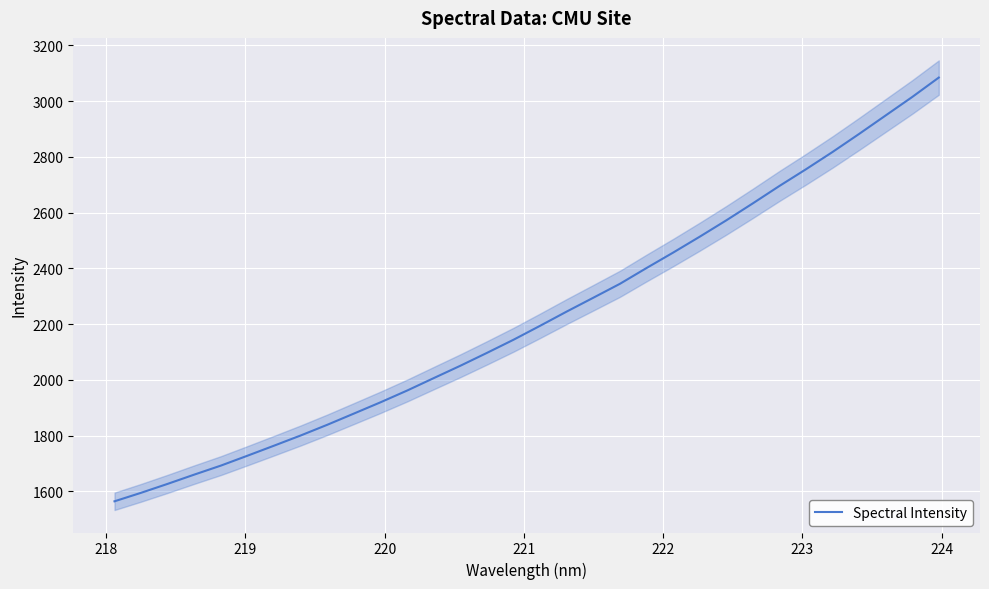

Reading right to left, extract all data points from this chart.

3084.9	3015.2	2948.9	2882.7	2817.9	2755.9	2695.9	2633.5	2572.5	2513.9	2456.9	2401.6	2345.0	2295.1	2245.5	2194.5	2144.4	2097.2	2051.1	2006.7	1962.1	1919.9	1879.5	1839.3	1800.9	1764.4	1728.3	1692.8	1660.4	1627.2	1595.1	1564.6